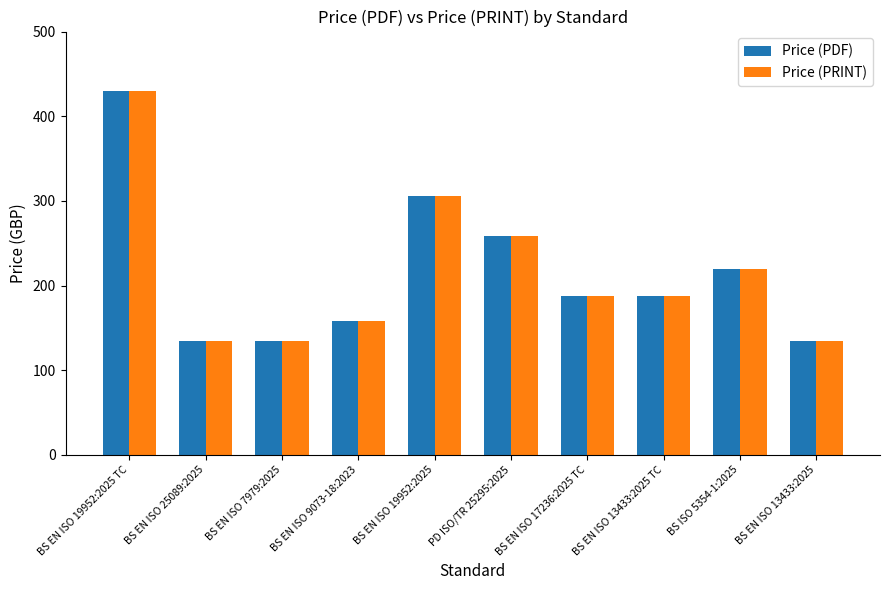

What is the average value of the Price (PDF) series?

215